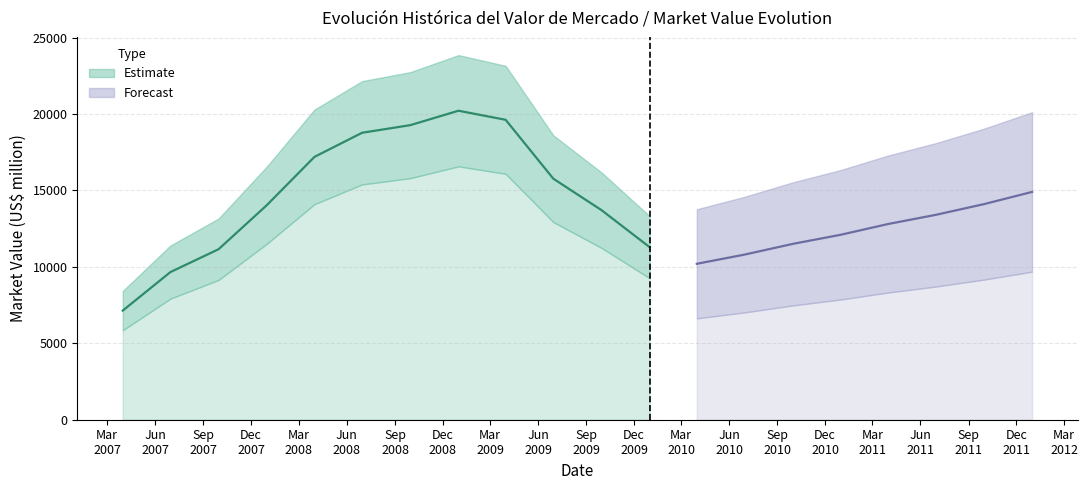

Which has a higher value, 2007-06-30 or 2007-03-31?

2007-06-30